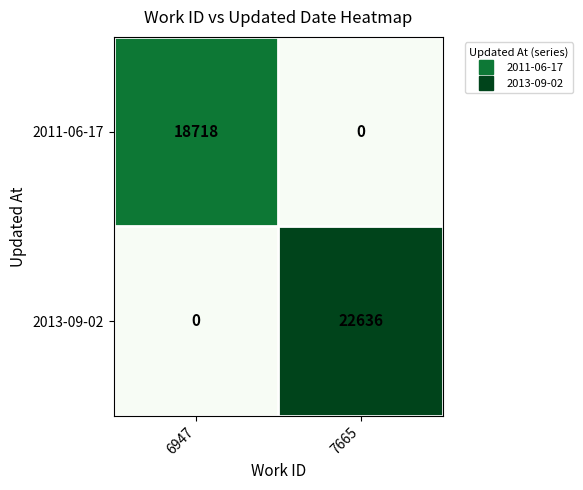

Which series has the largest range (max minus min)?

2013-09-02